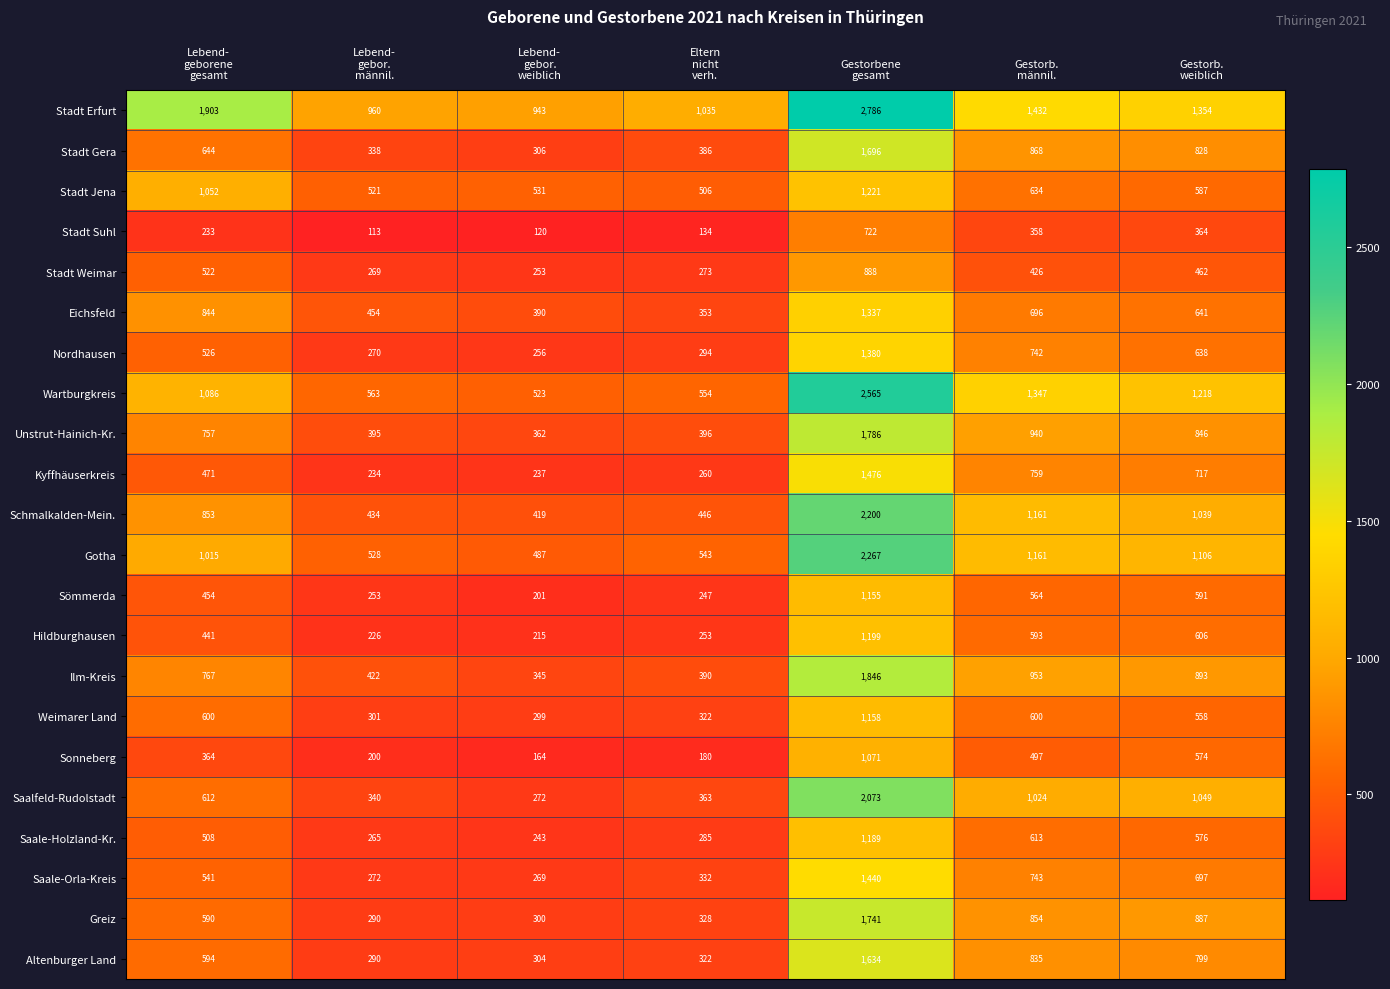

What is the greatest value displayed?

2786